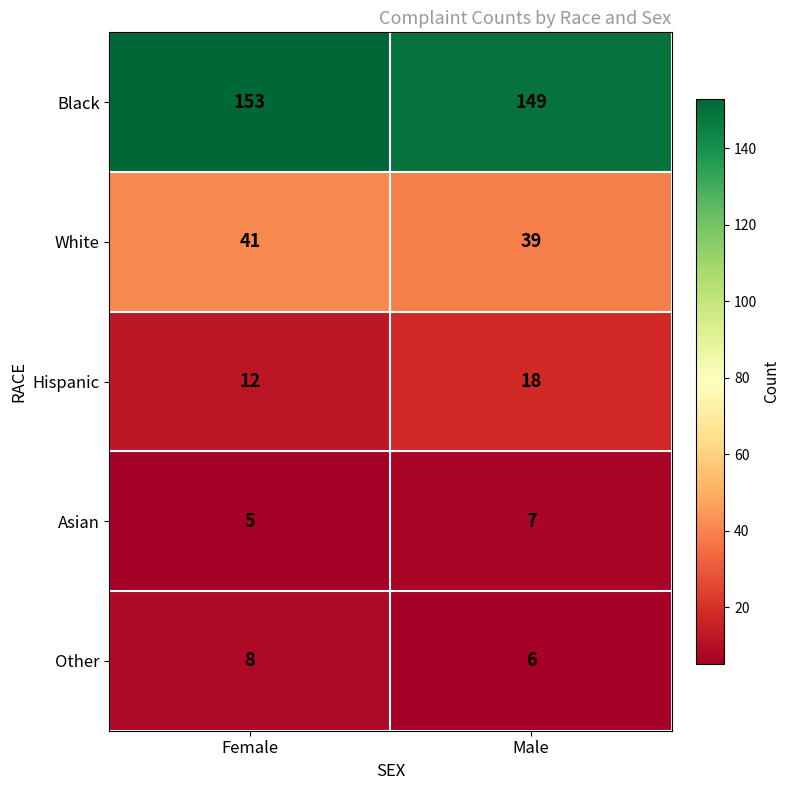

Which label corresponds to the largest value in the chart?

Female